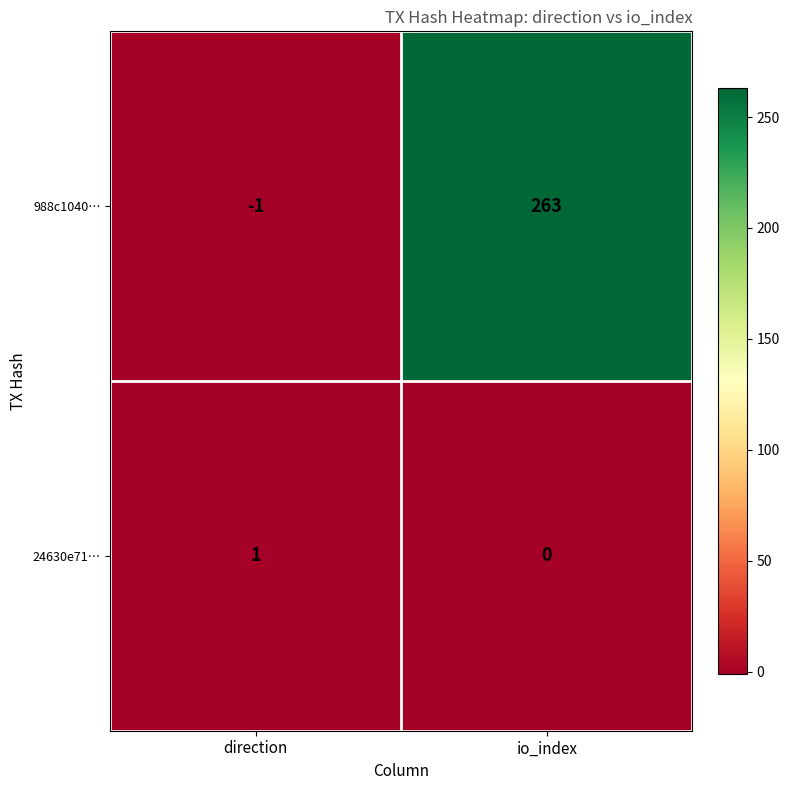

At which label is 24630e71… closest to 0?

io_index